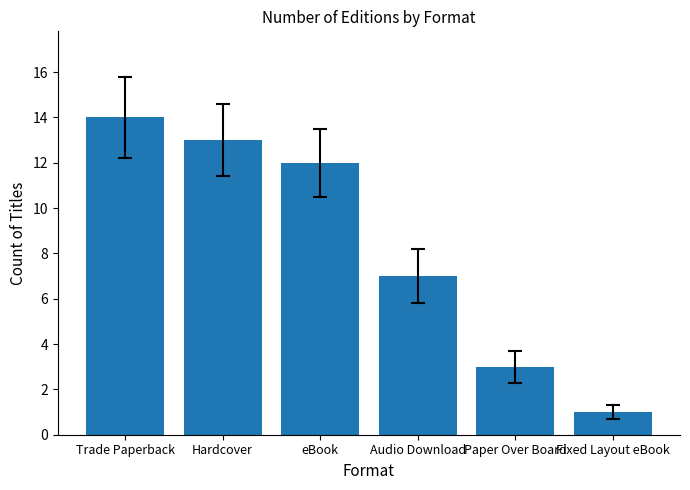

Approximately how many times larger is the value at eBook compared to Trade Paperback?

0.9